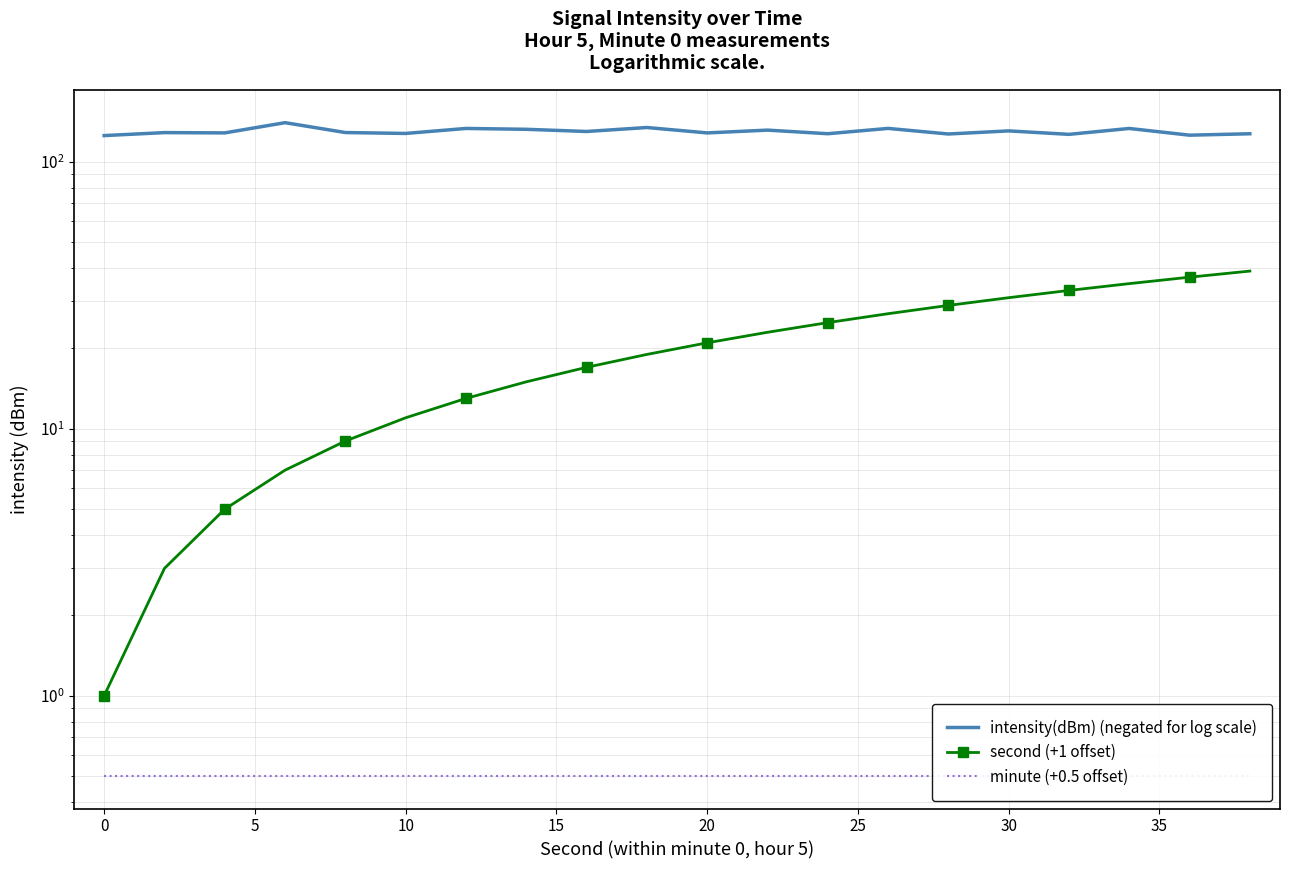

What is the maximum value for intensity(dBm) (negated for log scale)?

140.3